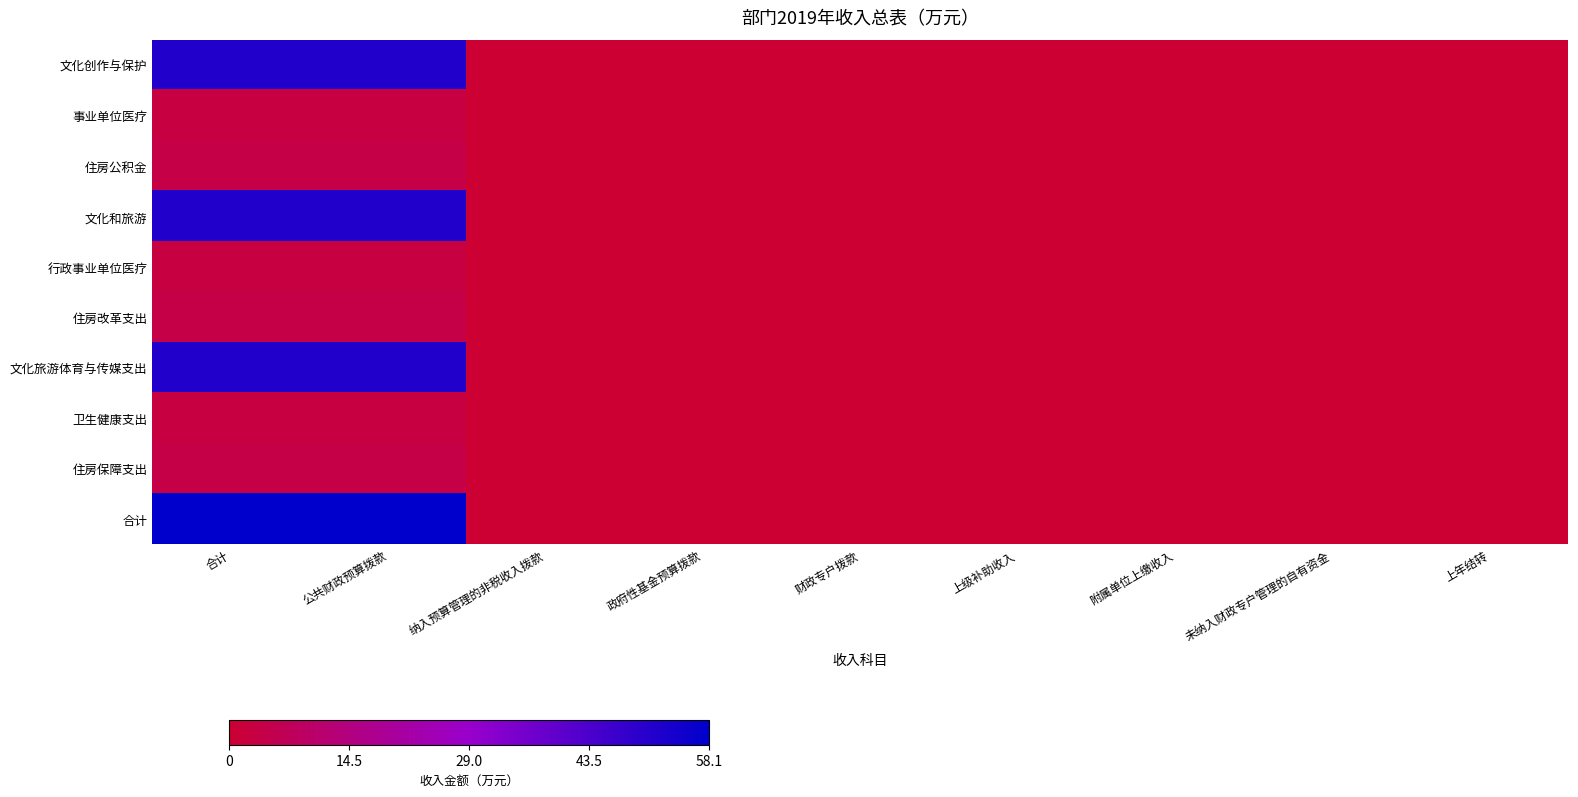

Reading left to right, extract all data points from this chart.

文化创作与保护: 合计=51.6	公共财政预算拨款=51.6	纳入预算管理的非税收入拨款=0.0	政府性基金预算拨款=0.0	财政专户拨款=0.0	上级补助收入=0.0	附属单位上缴收入=0.0	未纳入财政专户管理的自有资金=0.0	上年结转=0.0
事业单位医疗: 合计=2.8	公共财政预算拨款=2.8	纳入预算管理的非税收入拨款=0.0	政府性基金预算拨款=0.0	财政专户拨款=0.0	上级补助收入=0.0	附属单位上缴收入=0.0	未纳入财政专户管理的自有资金=0.0	上年结转=0.0
住房公积金: 合计=3.7	公共财政预算拨款=3.7	纳入预算管理的非税收入拨款=0.0	政府性基金预算拨款=0.0	财政专户拨款=0.0	上级补助收入=0.0	附属单位上缴收入=0.0	未纳入财政专户管理的自有资金=0.0	上年结转=0.0
文化和旅游: 合计=51.6	公共财政预算拨款=51.6	纳入预算管理的非税收入拨款=0.0	政府性基金预算拨款=0.0	财政专户拨款=0.0	上级补助收入=0.0	附属单位上缴收入=0.0	未纳入财政专户管理的自有资金=0.0	上年结转=0.0
行政事业单位医疗: 合计=2.8	公共财政预算拨款=2.8	纳入预算管理的非税收入拨款=0.0	政府性基金预算拨款=0.0	财政专户拨款=0.0	上级补助收入=0.0	附属单位上缴收入=0.0	未纳入财政专户管理的自有资金=0.0	上年结转=0.0
住房改革支出: 合计=3.7	公共财政预算拨款=3.7	纳入预算管理的非税收入拨款=0.0	政府性基金预算拨款=0.0	财政专户拨款=0.0	上级补助收入=0.0	附属单位上缴收入=0.0	未纳入财政专户管理的自有资金=0.0	上年结转=0.0
文化旅游体育与传媒支出: 合计=51.6	公共财政预算拨款=51.6	纳入预算管理的非税收入拨款=0.0	政府性基金预算拨款=0.0	财政专户拨款=0.0	上级补助收入=0.0	附属单位上缴收入=0.0	未纳入财政专户管理的自有资金=0.0	上年结转=0.0
卫生健康支出: 合计=2.8	公共财政预算拨款=2.8	纳入预算管理的非税收入拨款=0.0	政府性基金预算拨款=0.0	财政专户拨款=0.0	上级补助收入=0.0	附属单位上缴收入=0.0	未纳入财政专户管理的自有资金=0.0	上年结转=0.0
住房保障支出: 合计=3.7	公共财政预算拨款=3.7	纳入预算管理的非税收入拨款=0.0	政府性基金预算拨款=0.0	财政专户拨款=0.0	上级补助收入=0.0	附属单位上缴收入=0.0	未纳入财政专户管理的自有资金=0.0	上年结转=0.0
合计: 合计=58.1	公共财政预算拨款=58.1	纳入预算管理的非税收入拨款=0.0	政府性基金预算拨款=0.0	财政专户拨款=0.0	上级补助收入=0.0	附属单位上缴收入=0.0	未纳入财政专户管理的自有资金=0.0	上年结转=0.0